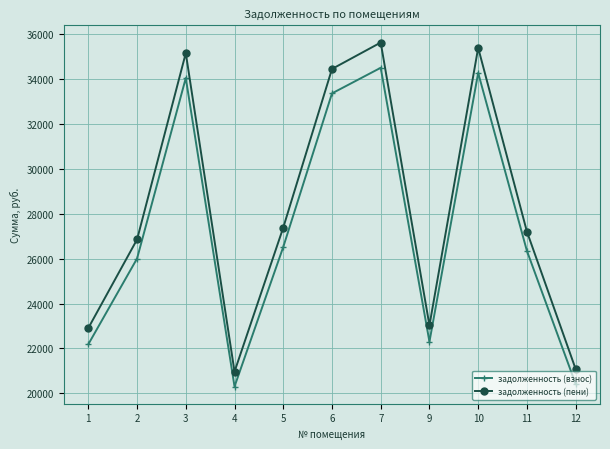

Reading left to right, list all the values displayed in this chart.

задолженность (взнос): 22187.2	26008.3	34050.6	20304.7	26521.8	33366.1	34506.8	22301.0	34278.6	26350.7	20418.8
задолженность (пени): 22910.7	26856.5	35161.0	20966.9	27386.7	34454.2	35632.1	23028.3	35396.5	27210.0	21084.7